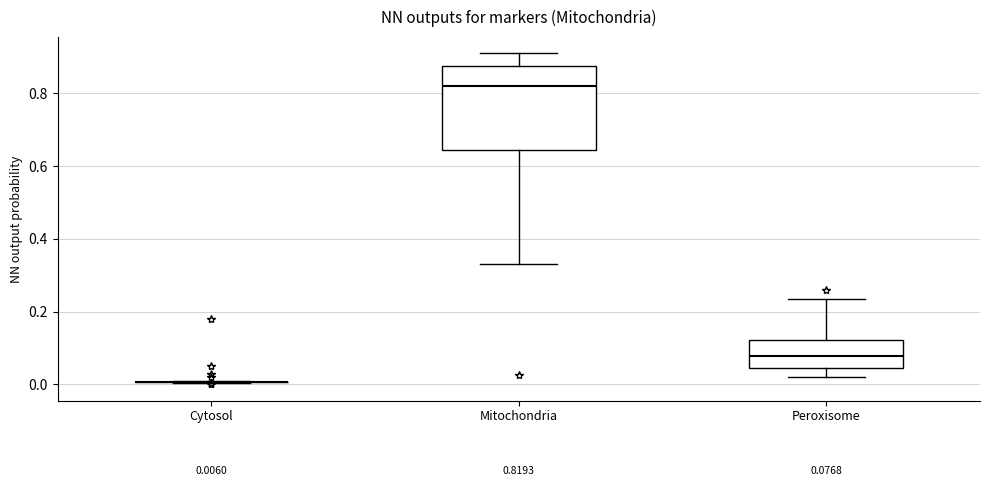

Comparing the boxes themselves (not the whiskers), which one is the tallest?

Mitochondria